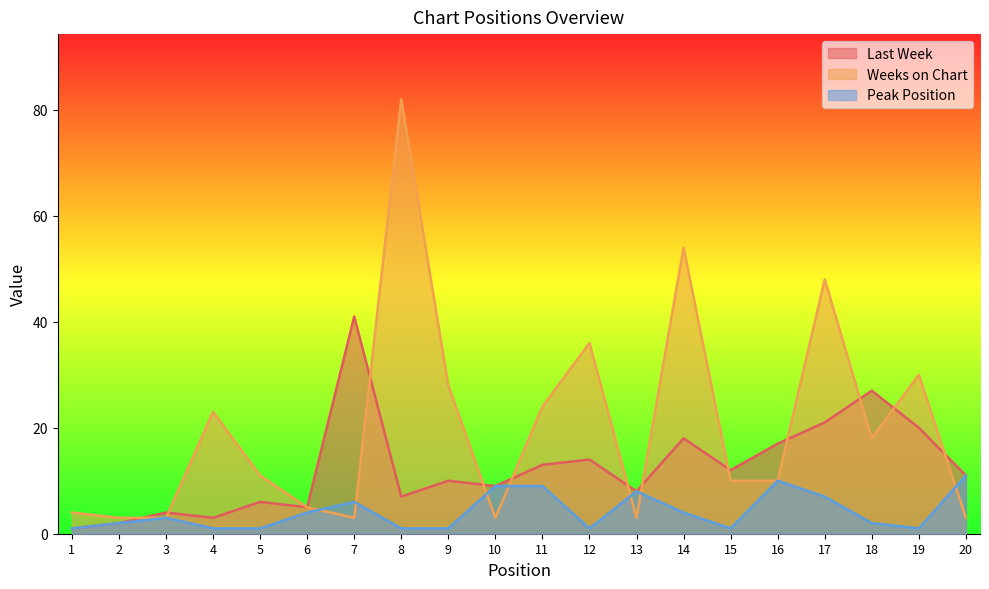

Does the chart have visible grid lines?

No